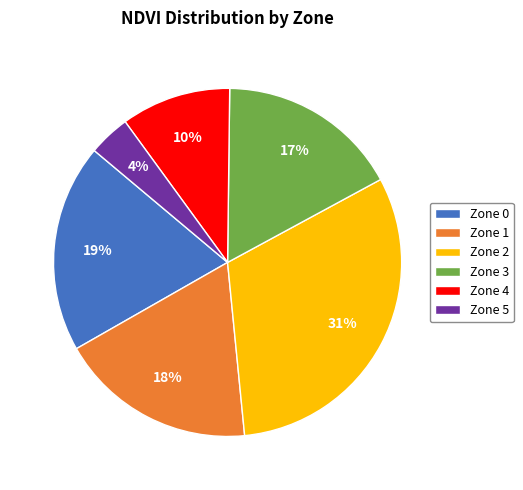

Is the sum of Zone 3 and Zone 4 greater than half?

No